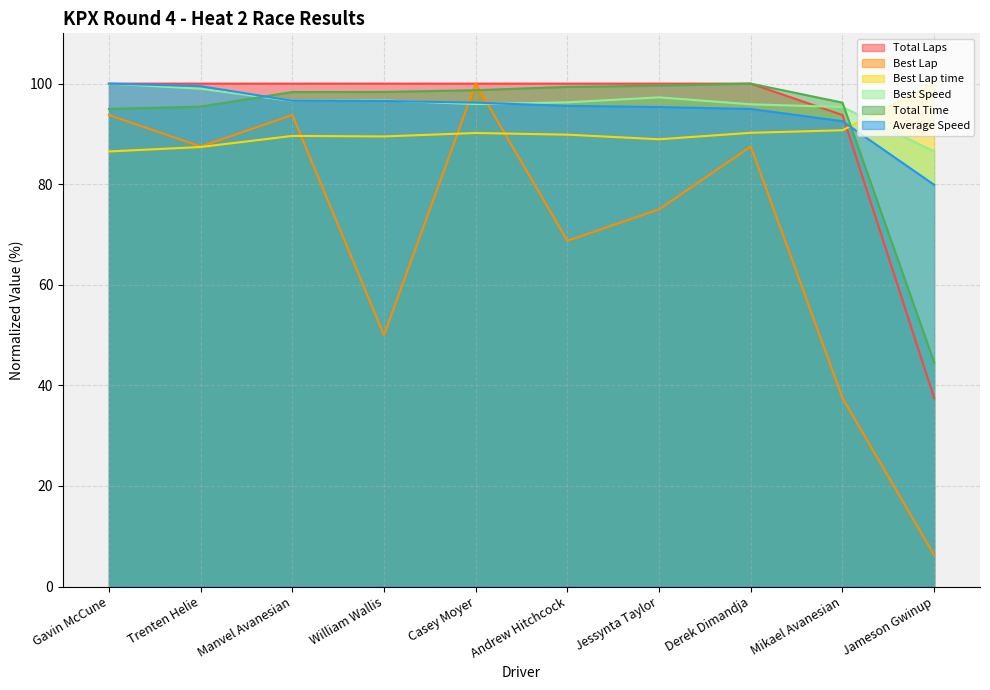

What is the highest value of the Total Time series?

100.0